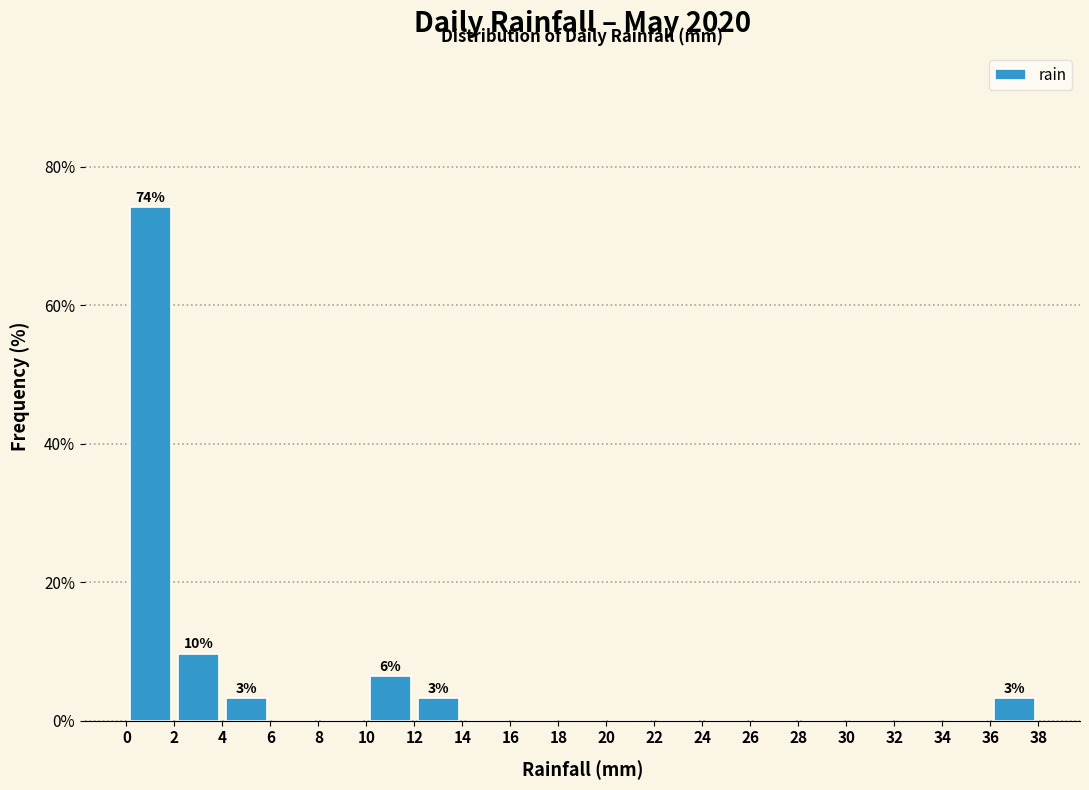

Which range on the x-axis has the tallest bar?

0 to 2